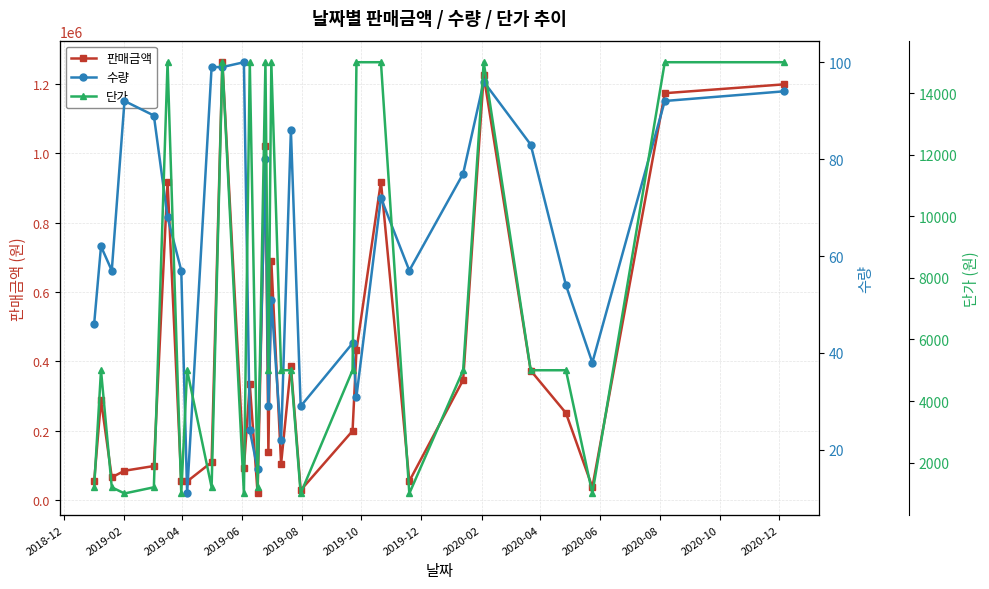

What is the difference between the maximum and minimum values in the 판매금액 series?

1243050